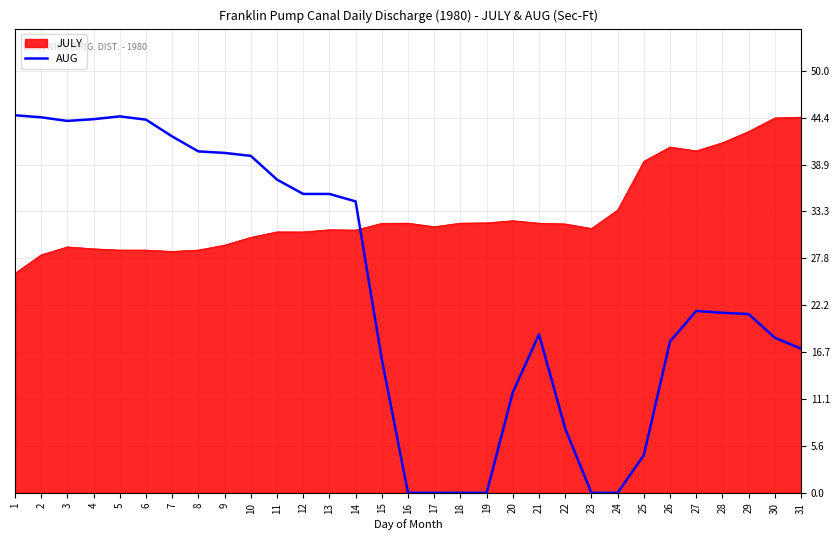

Rank the series at 18 from lowest to highest value.

AUG, JULY